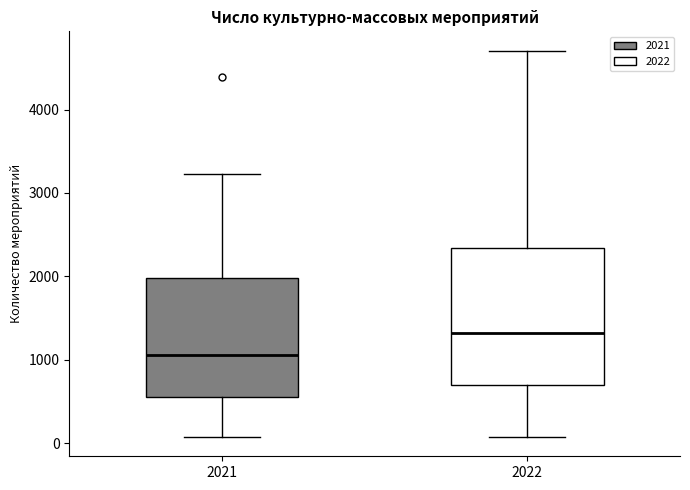

Reading left to right, read every box against the y-axis: the position of its median line, the range the box covers, and the ends of its whiskers. The values are not printed on the chart, so give them approximately, as read against the axis.

2021: median 1100, box 600 to 2000, whiskers 100 to 3200
2022: median 1300, box 700 to 2300, whiskers 100 to 4700